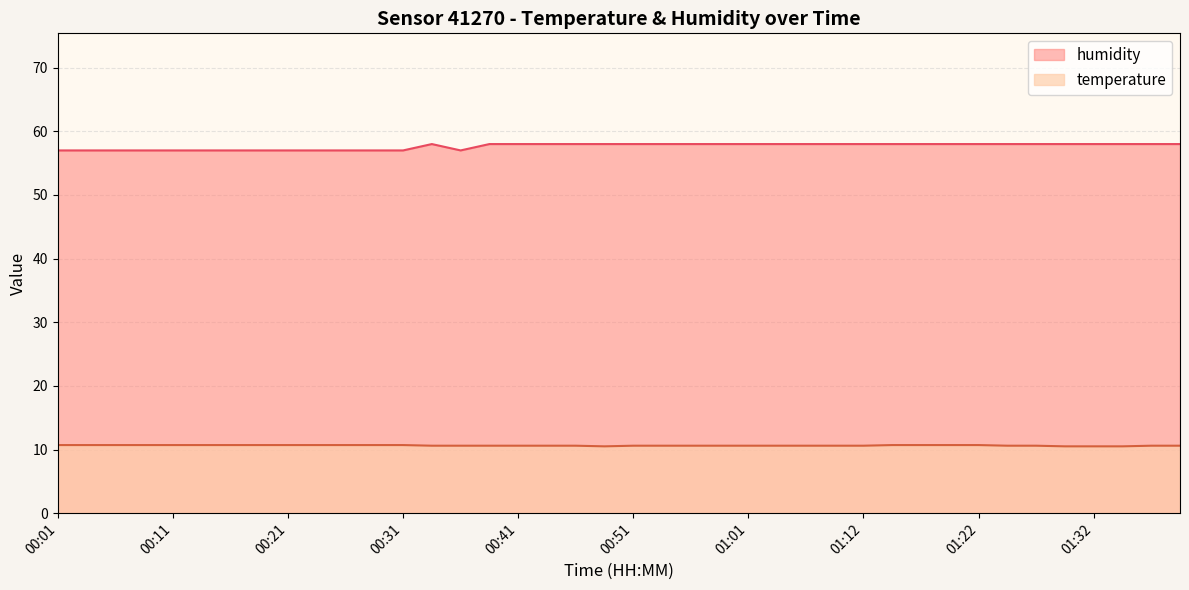

At how many categories does at least one series exceed 11?

40